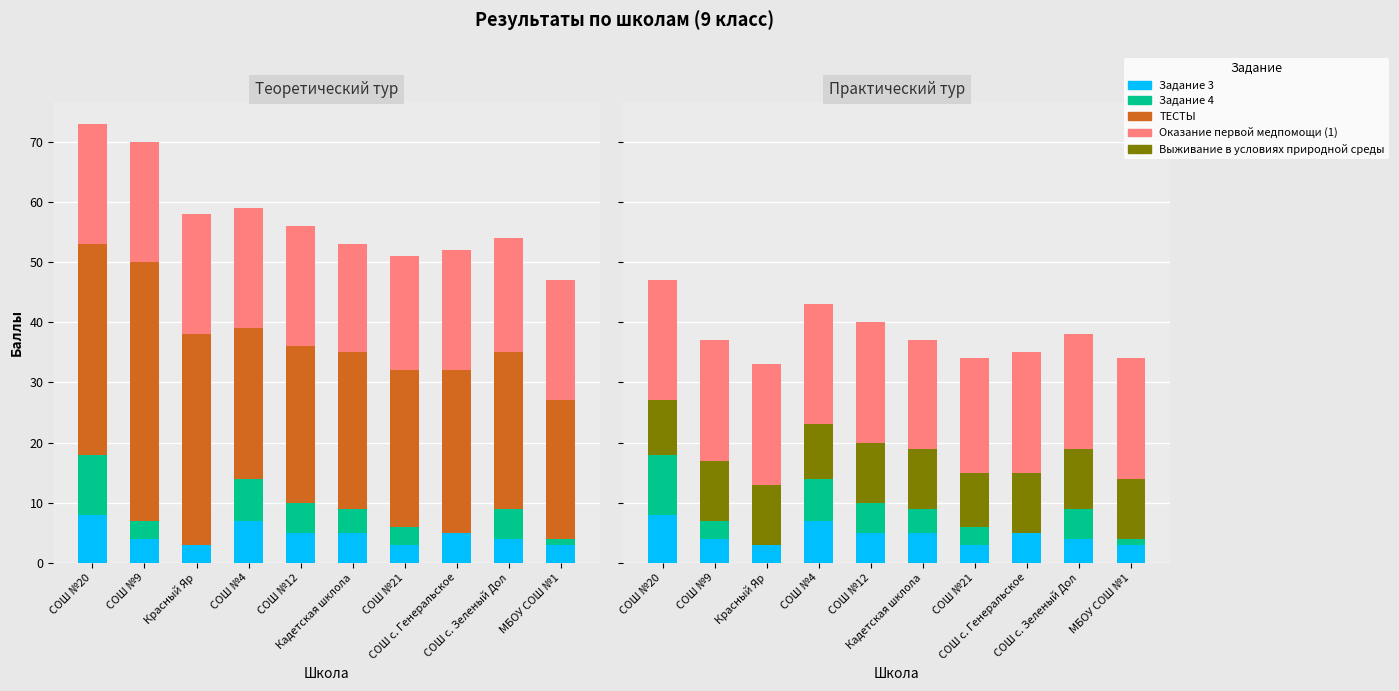

What is the difference between the Выживание в условиях природной среды values at СОШ №4 and Красный Яр?

1